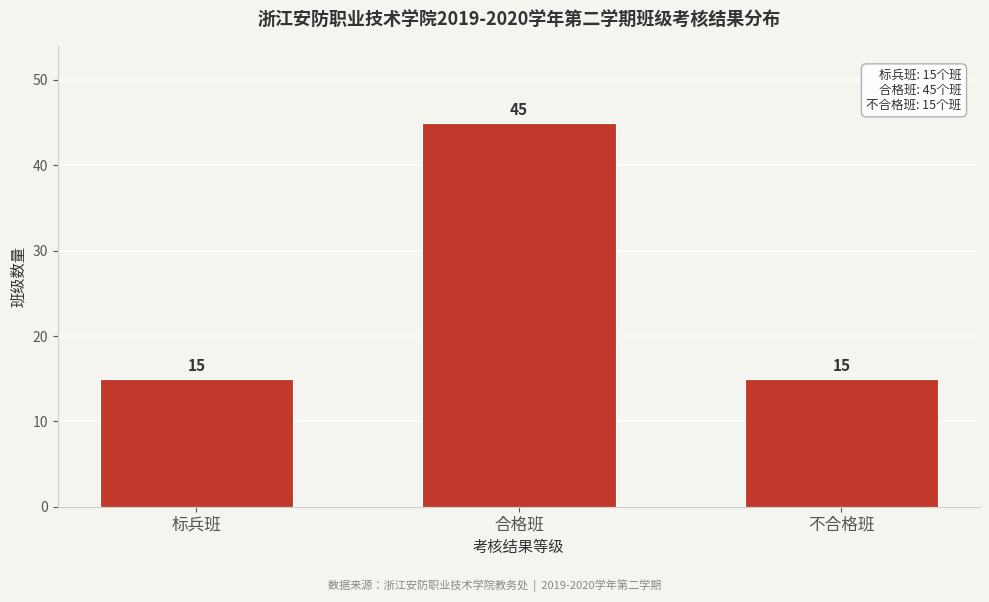

Reading left to right, list all the values displayed in this chart.

15	45	15